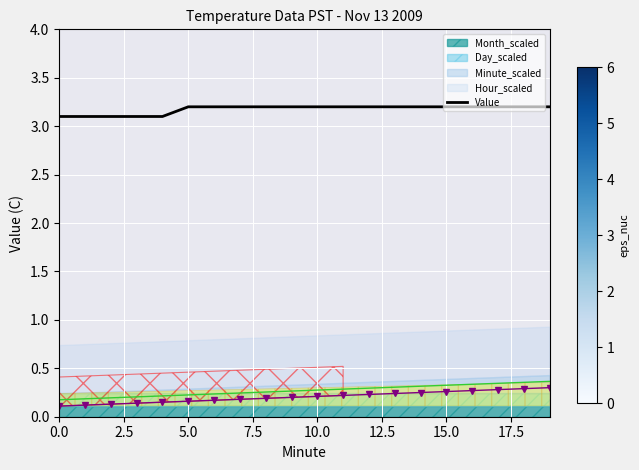

What is the difference between the maximum and minimum values?

0.1